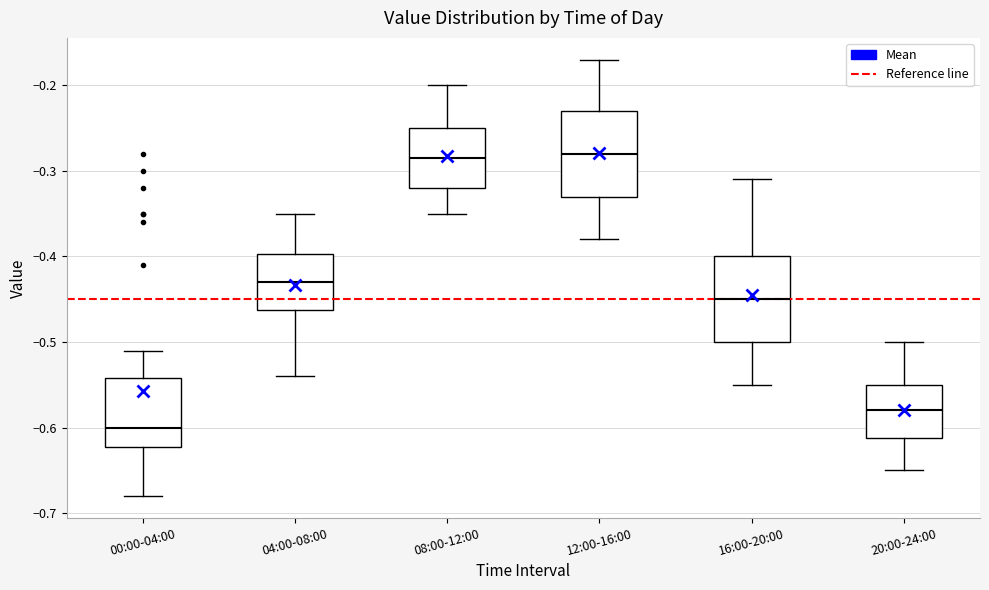

Which box's median line is the lowest?

00:00-04:00